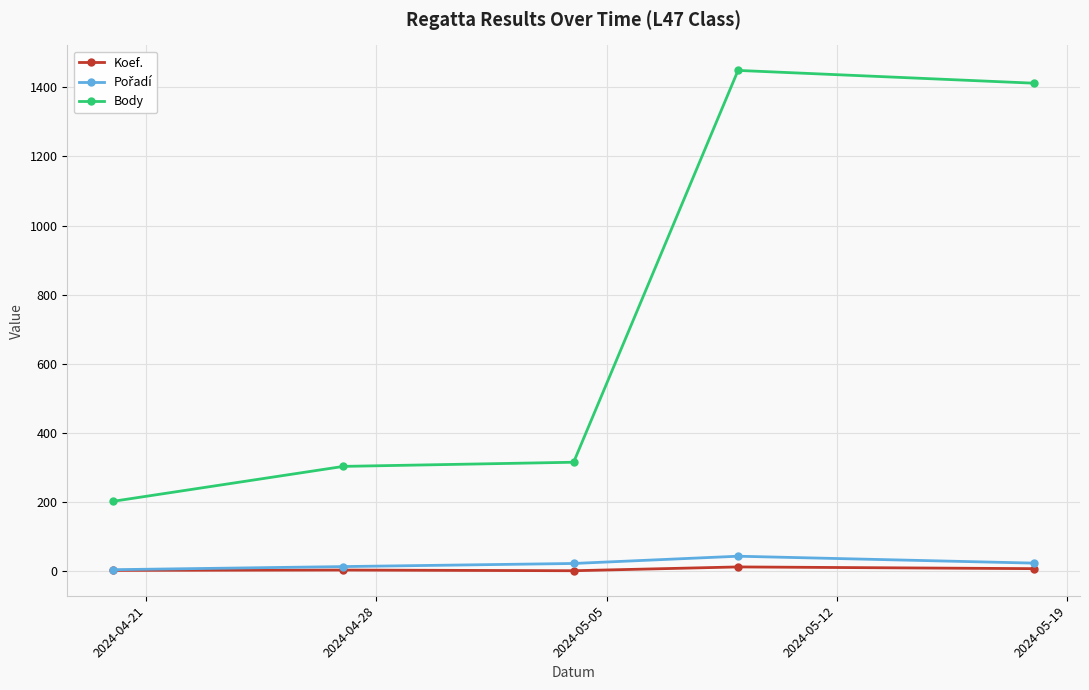

What is the maximum value shown in the chart?

1449